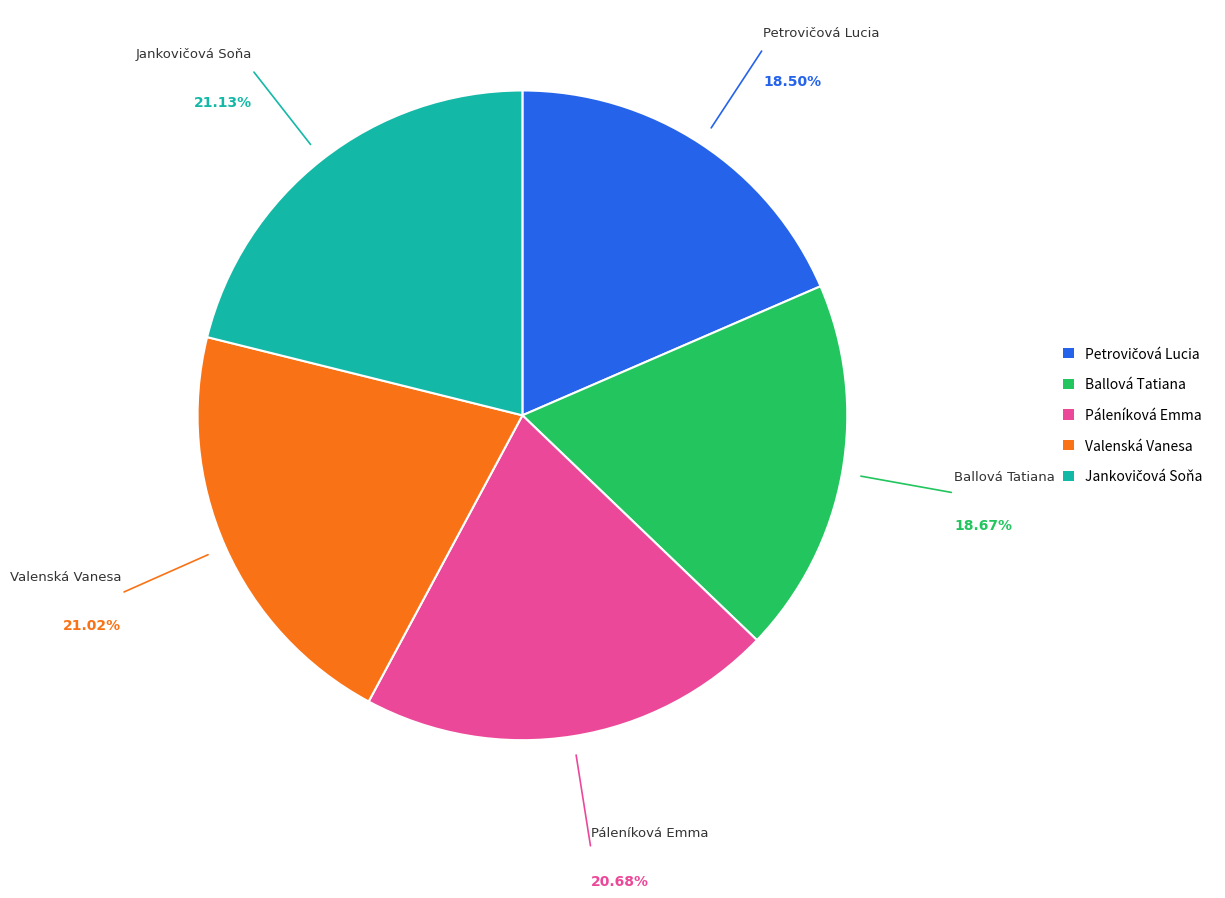

To the nearest percent, what is the difference between the largest and smallest slice percentages?

3%